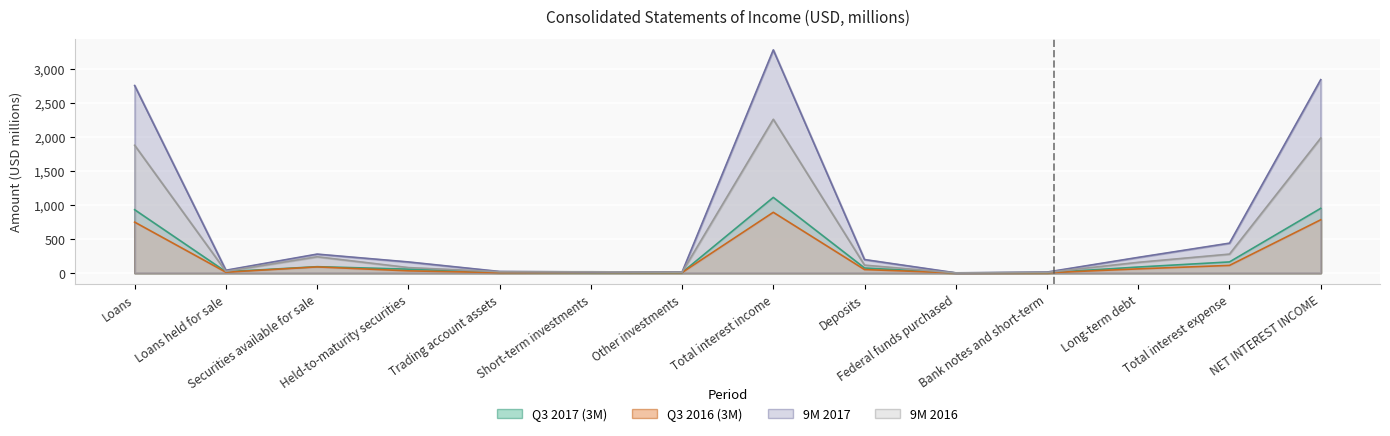

What is the label of the 14th point from the right?

Loans